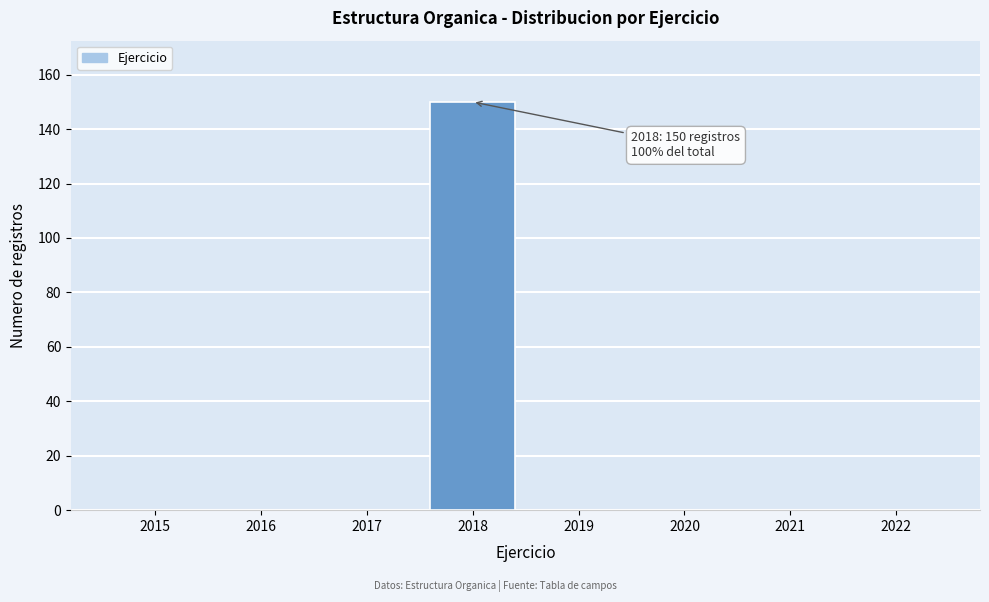

Reading left to right, list all the values displayed in this chart.

2015=0	2016=0	2017=0	2018=150	2019=0	2020=0	2021=0	2022=0